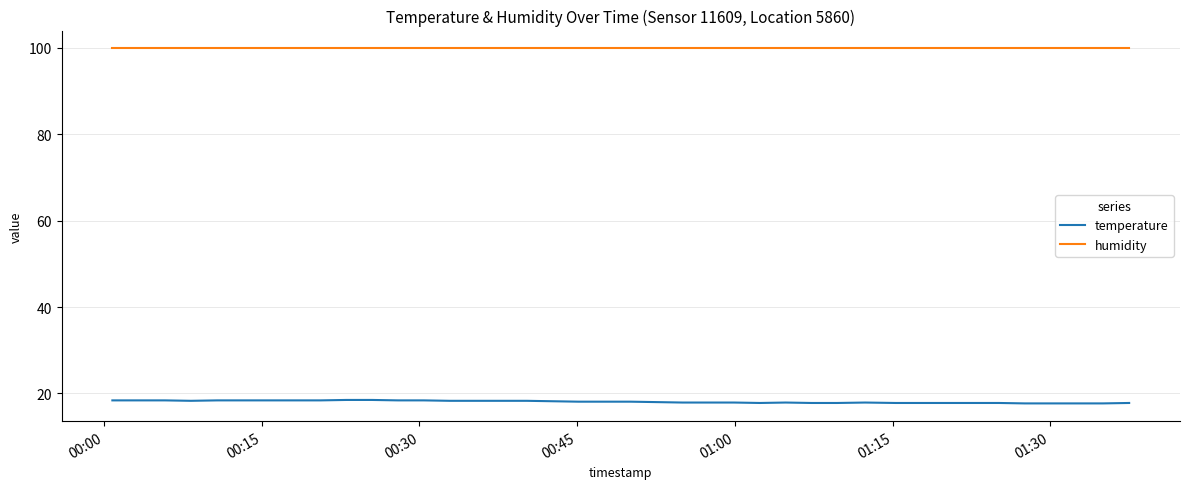

What is the greatest value displayed?

99.9